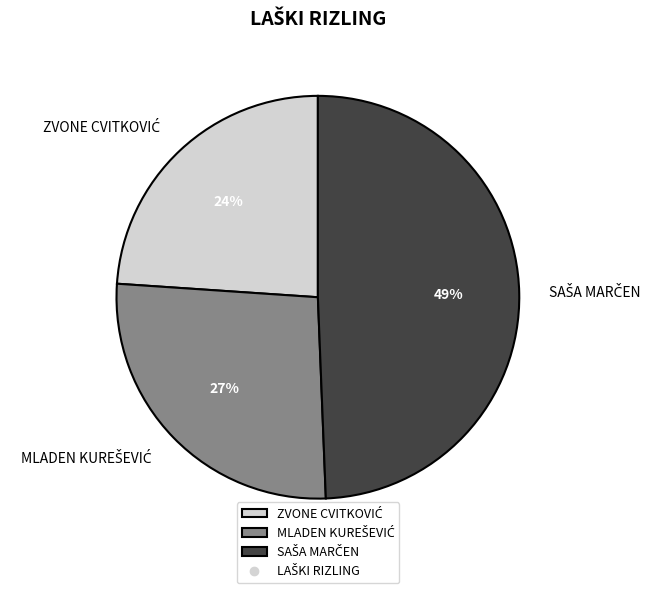

To the nearest percent, what is the difference between the largest and smallest slice percentages?

25%